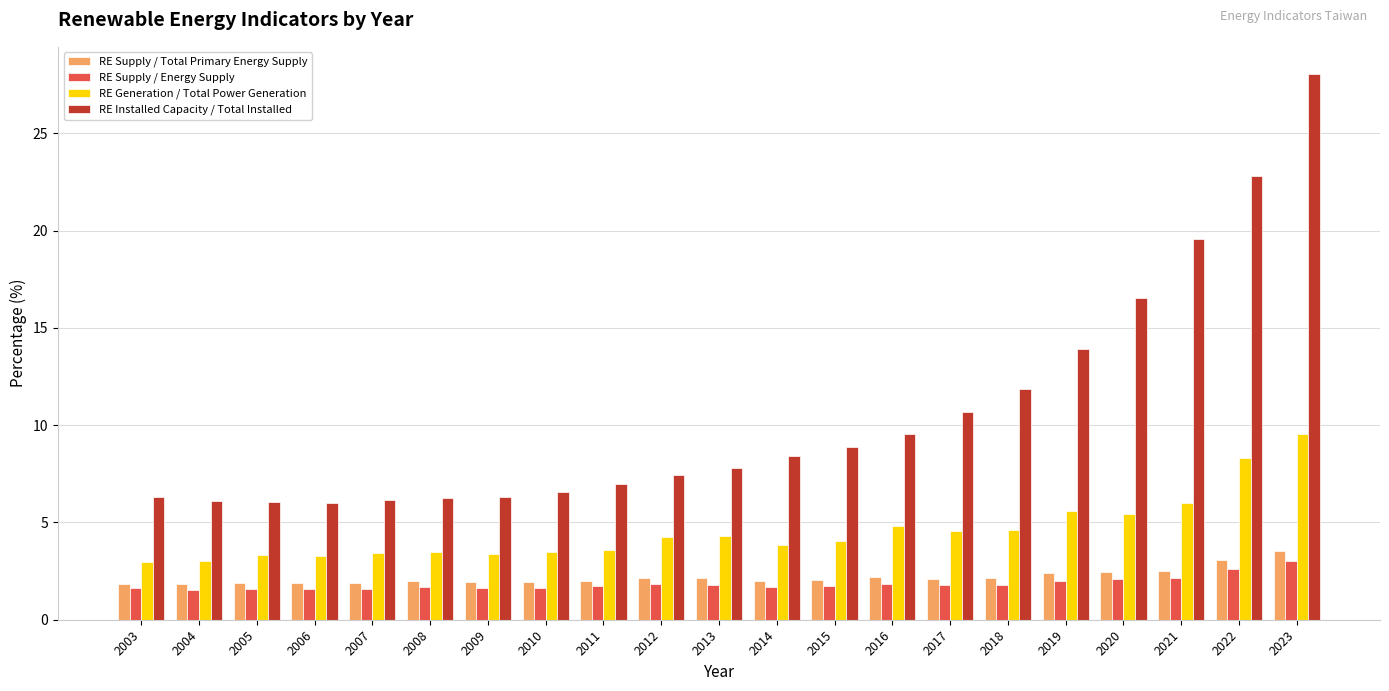

How many bars are there in total?

84